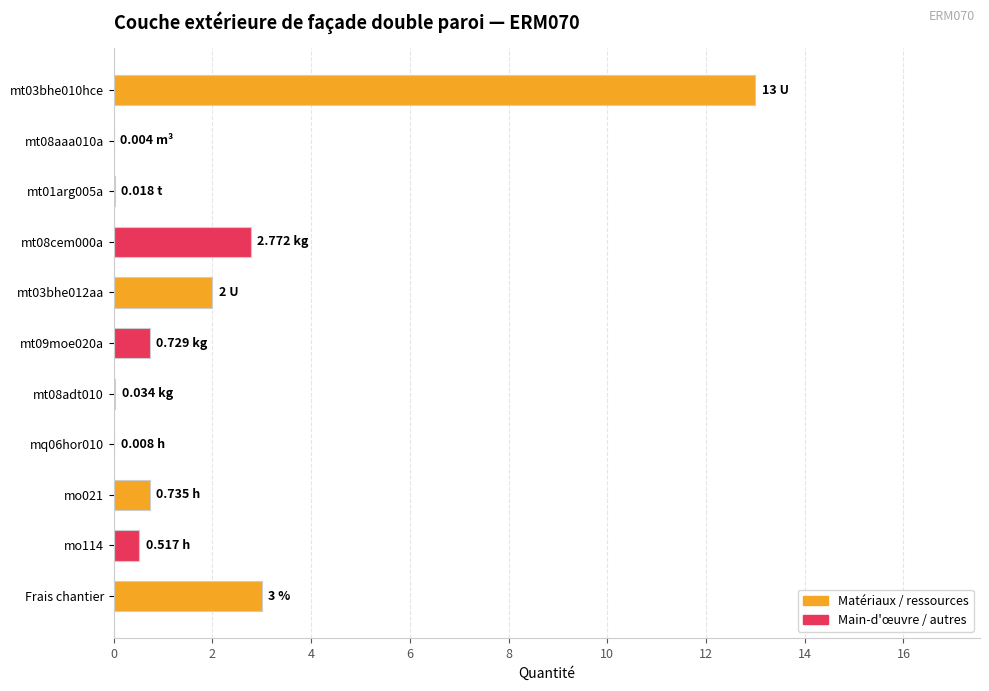

What is the sum of all values?

22.8